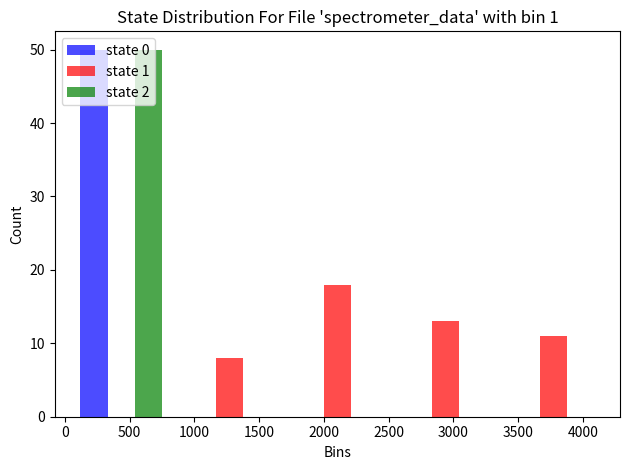

In the state 0 series, which range on the x-axis has the tallest bar?

0 to 850